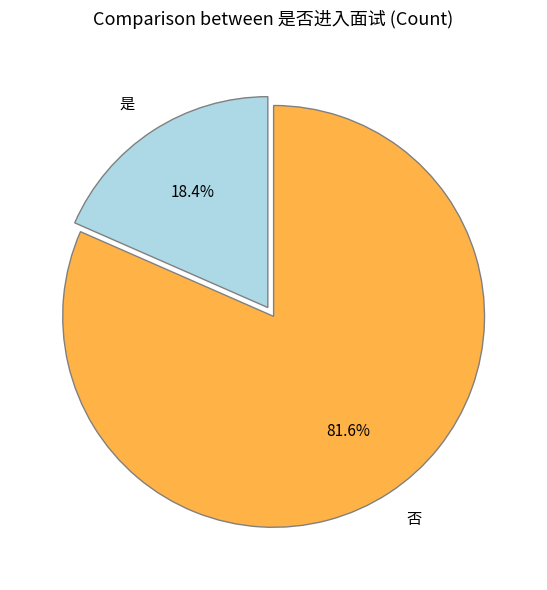

Between 是 and 否, which is larger?

否